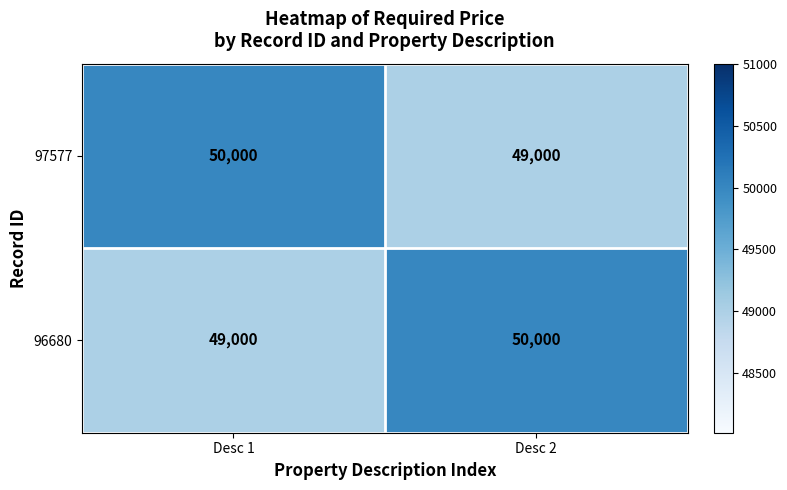

Is it true that 96680 equals 49000 at Desc 1?

True